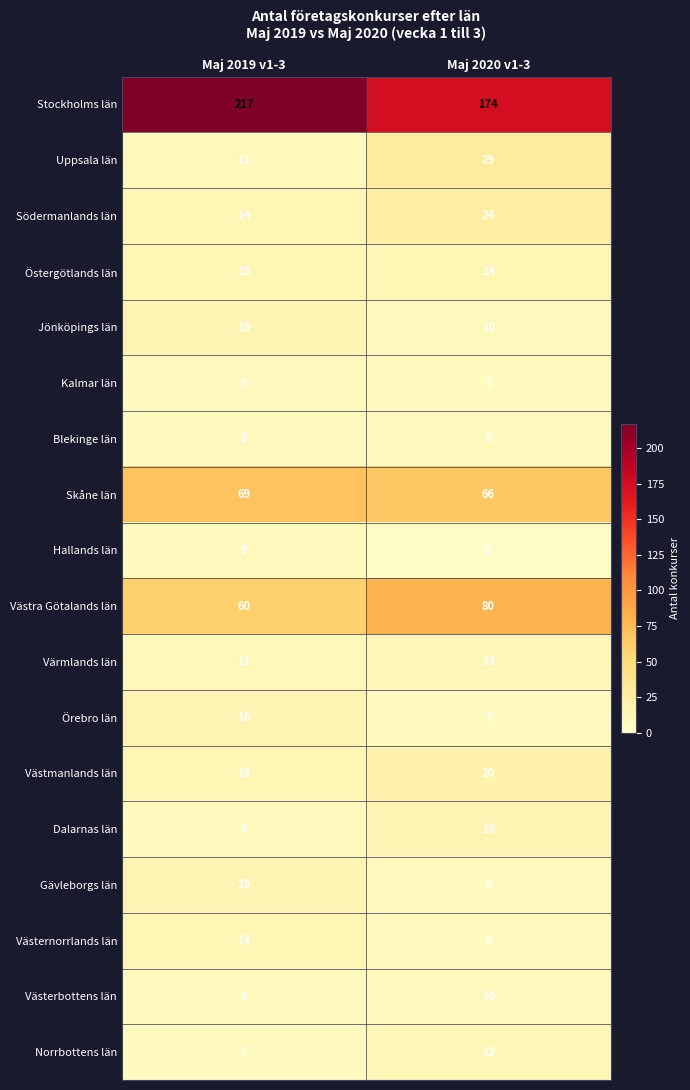

What is the total value across all series at Maj 2020 v1-3?

512